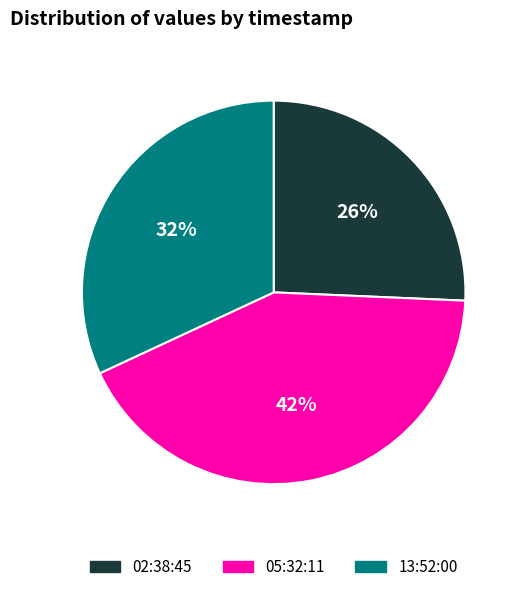

Which slice is the largest?

05:32:11